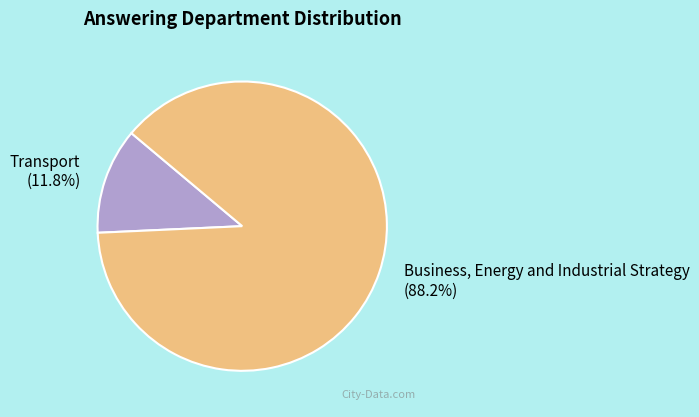

To the nearest percent, what is the average slice percentage?

50%